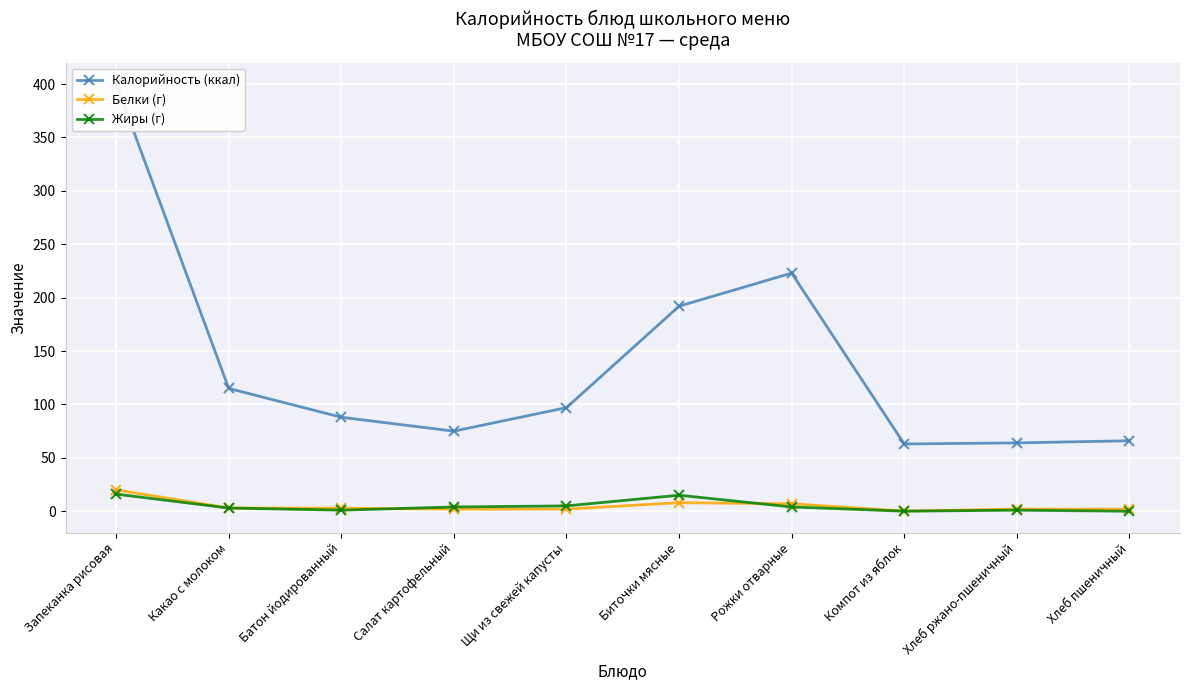

At which category is the sum across all series the highest?

Запеканка рисовая